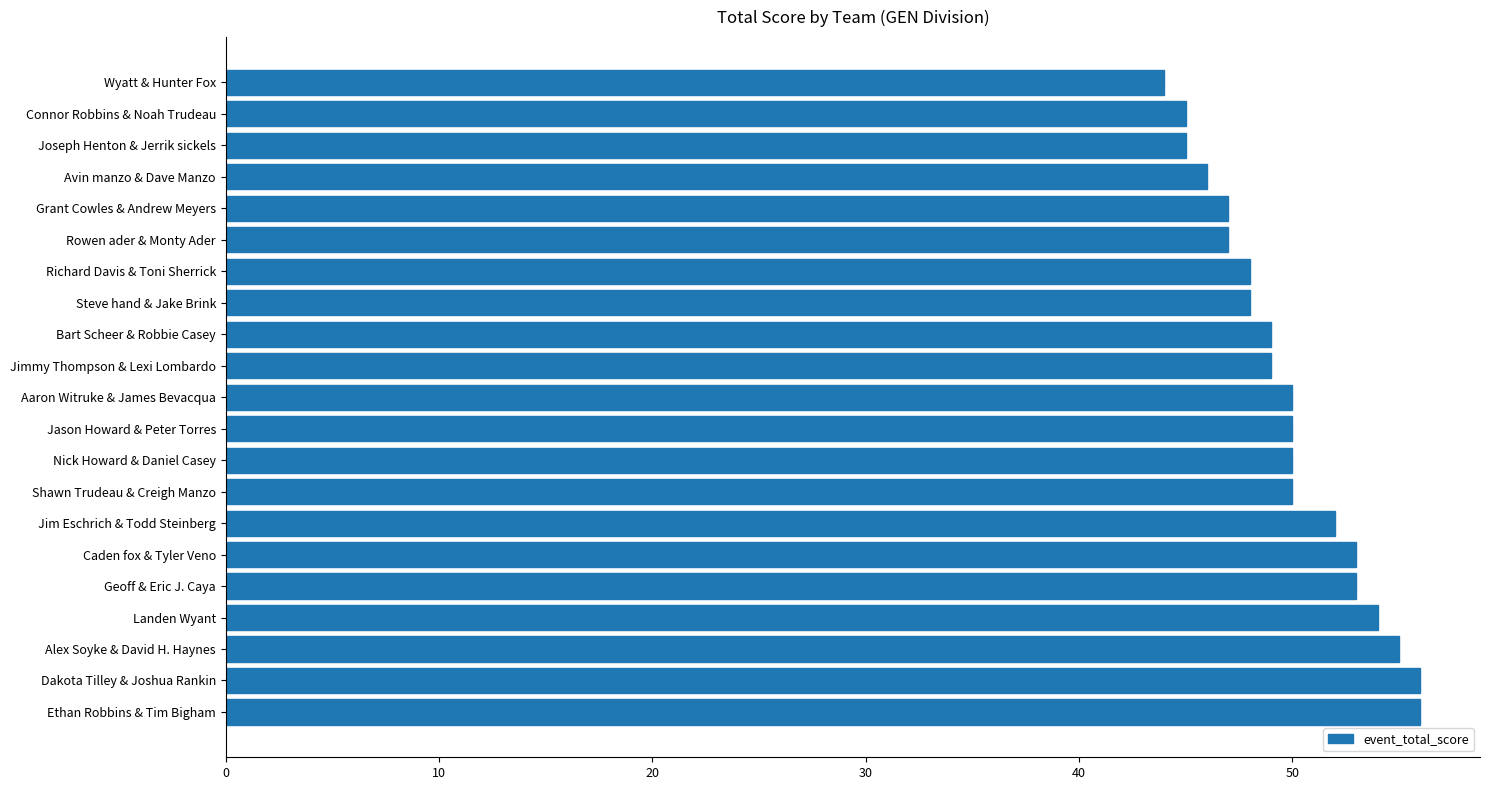

The chart shows a value of 55 at Alex Soyke & David H. Haynes. True or false?

True